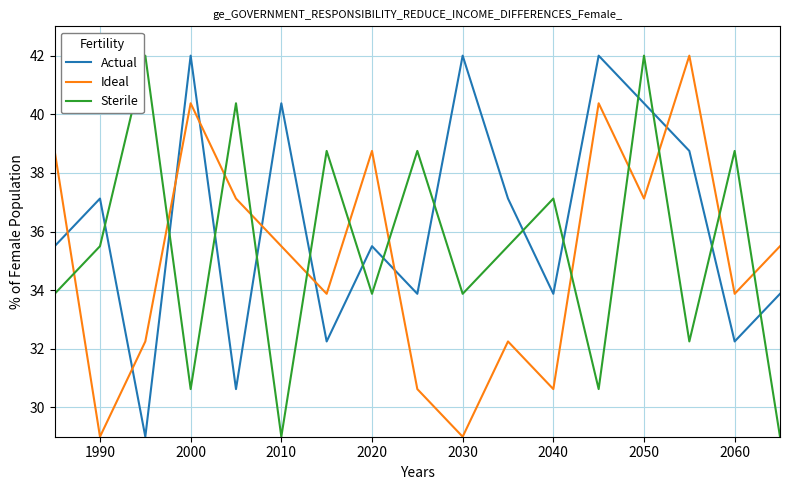

Which series has the largest total across all categories?

Actual